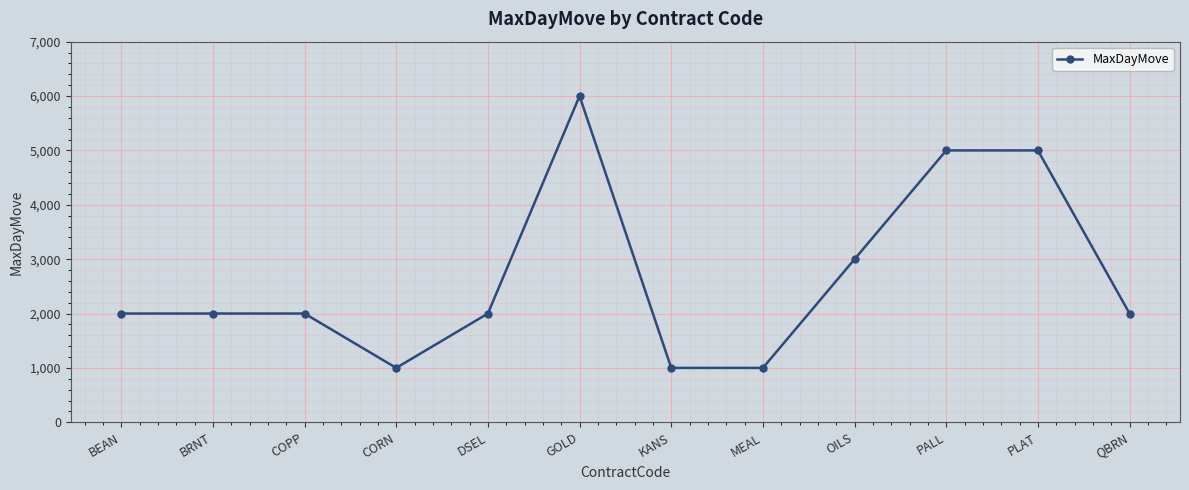

What is the minimum value shown in the chart?

1000